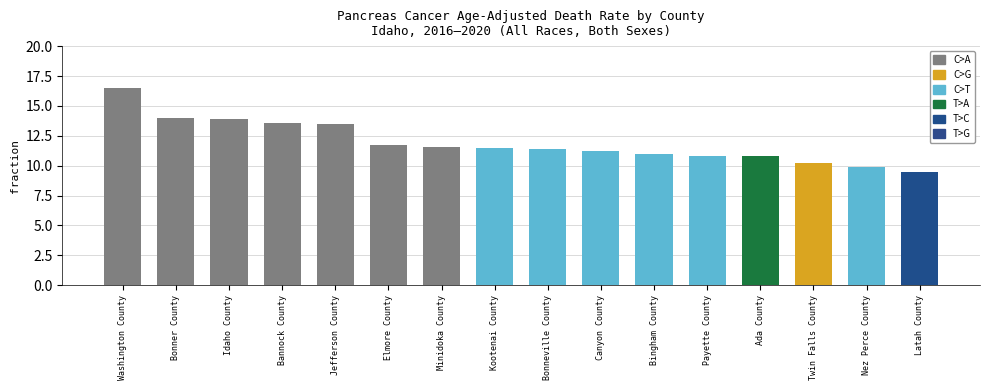

Are the bars horizontal?

No